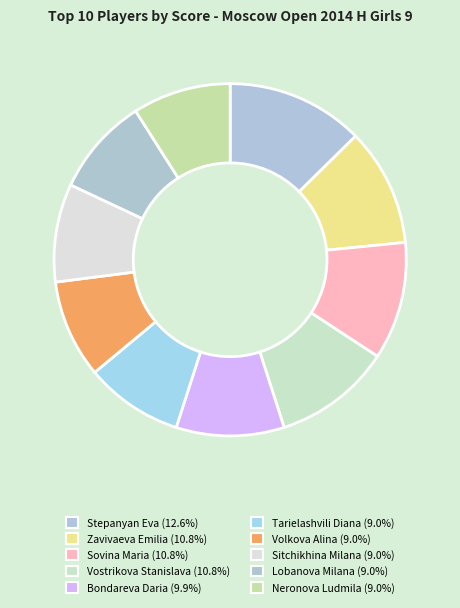

Combined, what portion of the pie is Stepanyan Eva and Vostrikova Stanislava?

23.4%